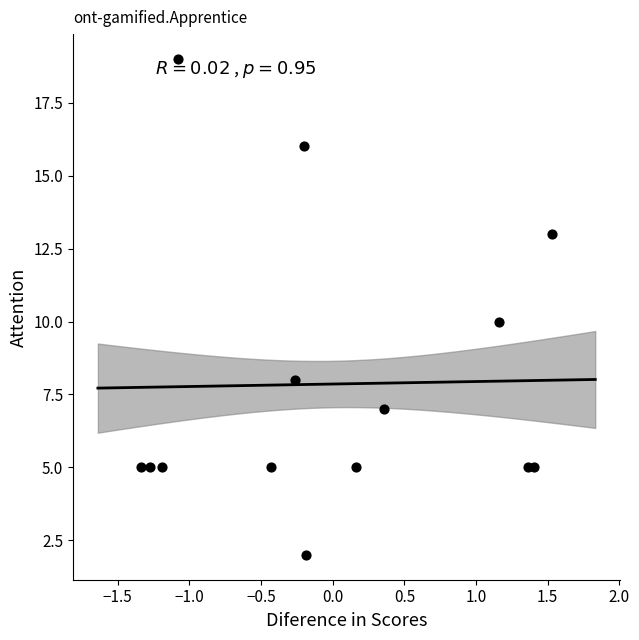

What is the range of Y values (max minus min)?

17